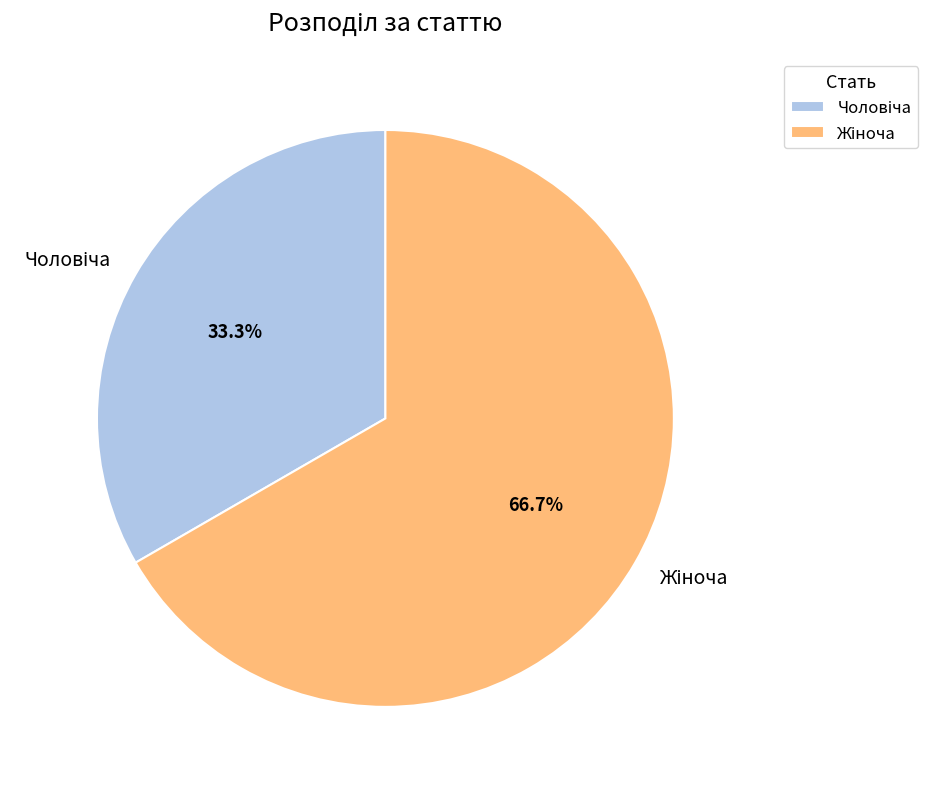

Is there a majority slice in this chart?

Yes